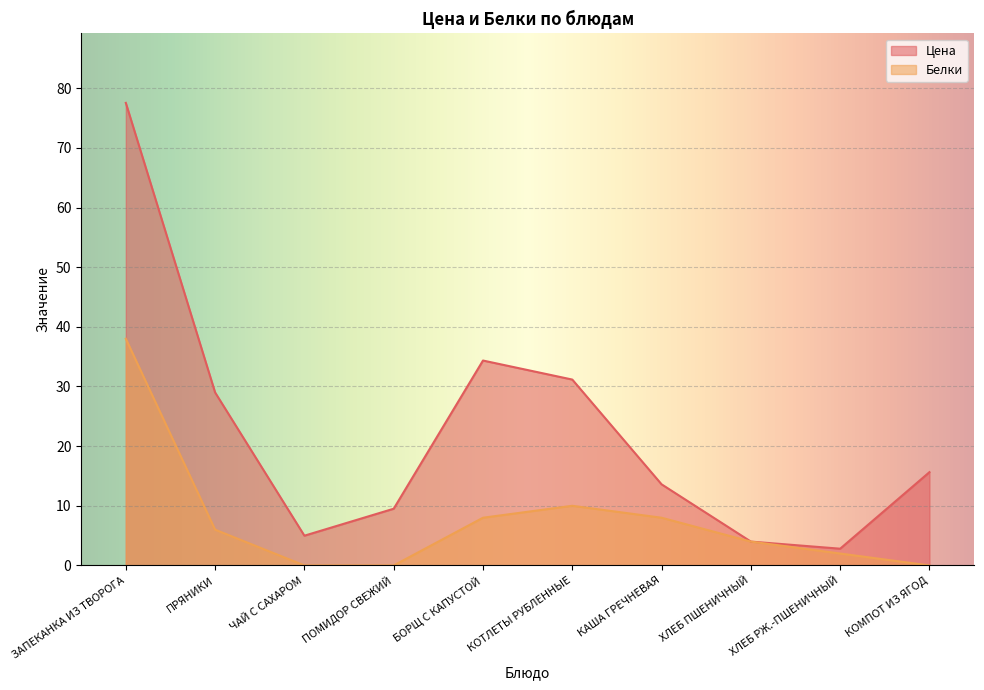

What position from the right is КОМПОТ ИЗ ЯГОД?

1